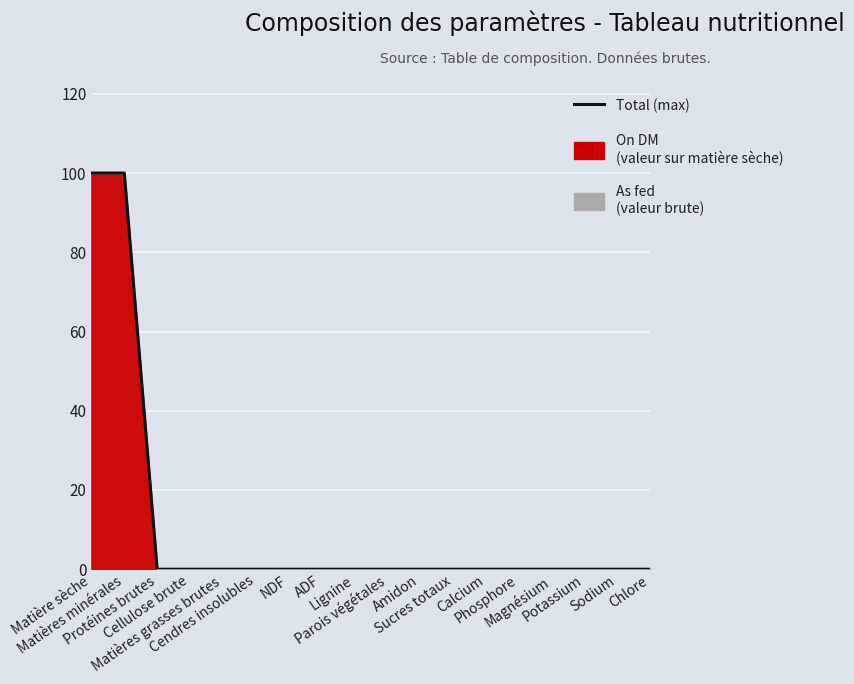

Reading right to left, list all the values displayed in this chart.

0	0	0	0	0	0	0	0	0	0	0	0	0	0	0	0	100	100